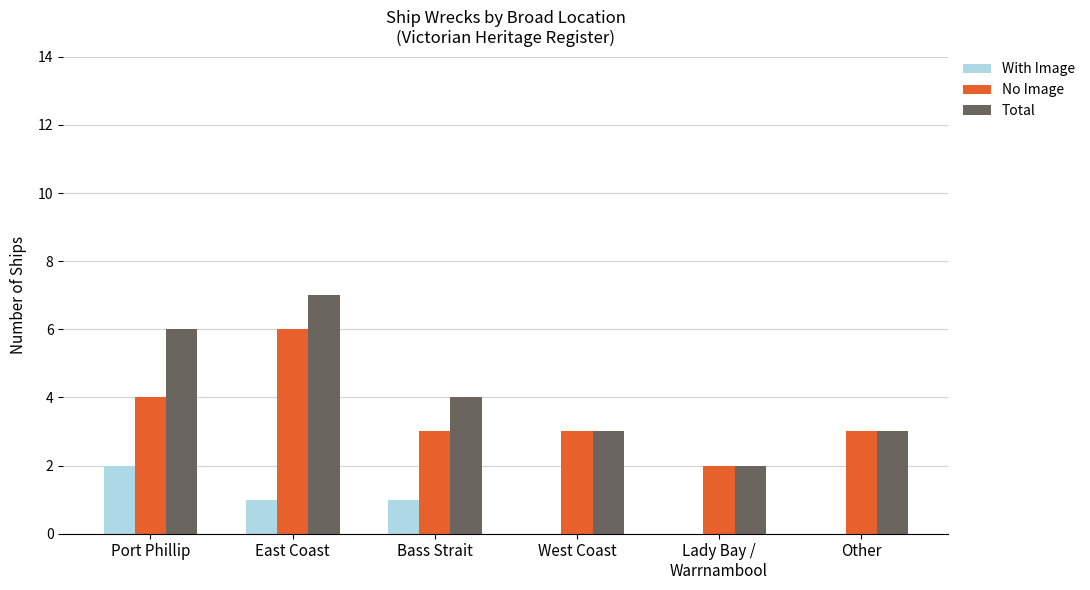

How many With Image values are between 0 and 1?

5